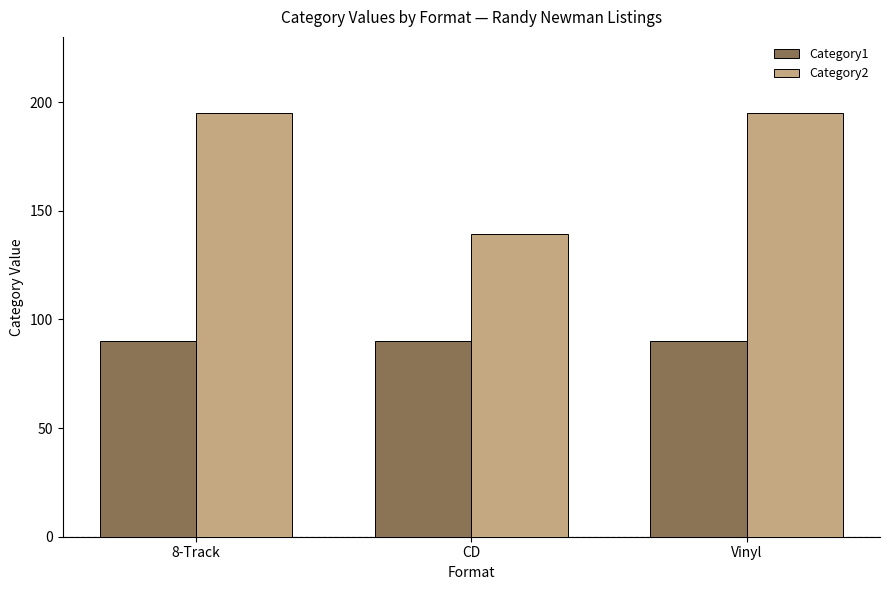

At Vinyl, list the series in order from largest to smallest.

Category2, Category1